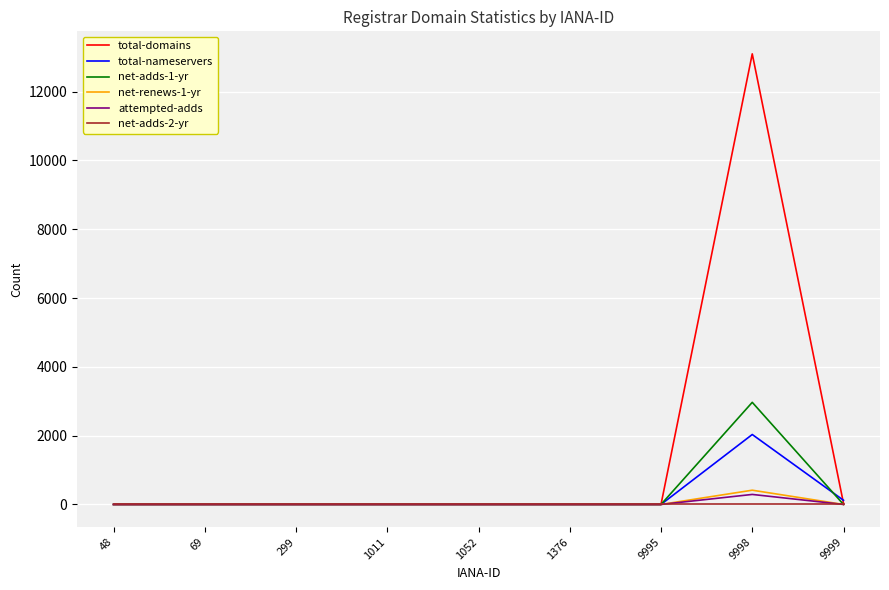

Which series has the widest spread of values?

total-domains